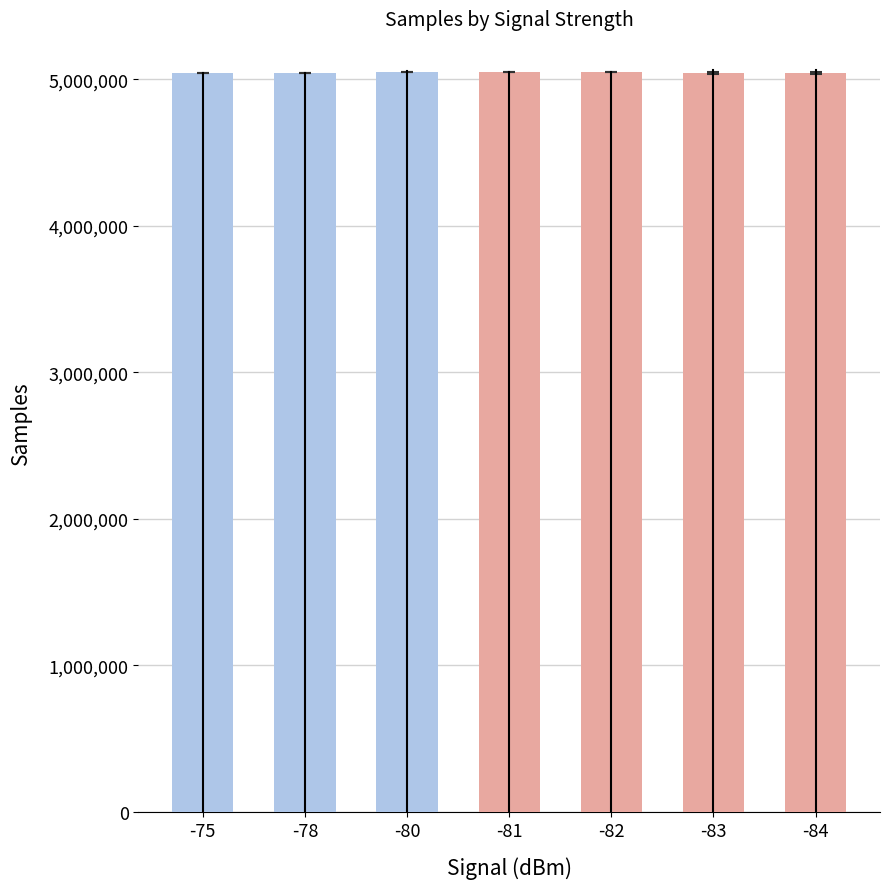

What is the ratio of the value at -83 to the value at -75?

1.0